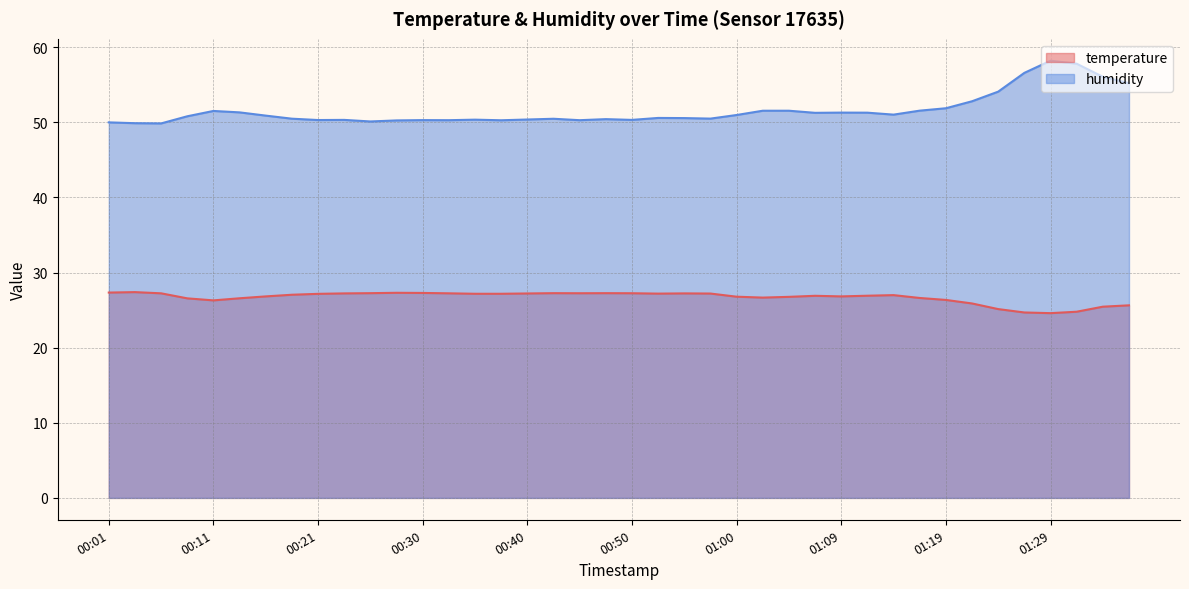

At how many categories does at least one series exceed 56?

4